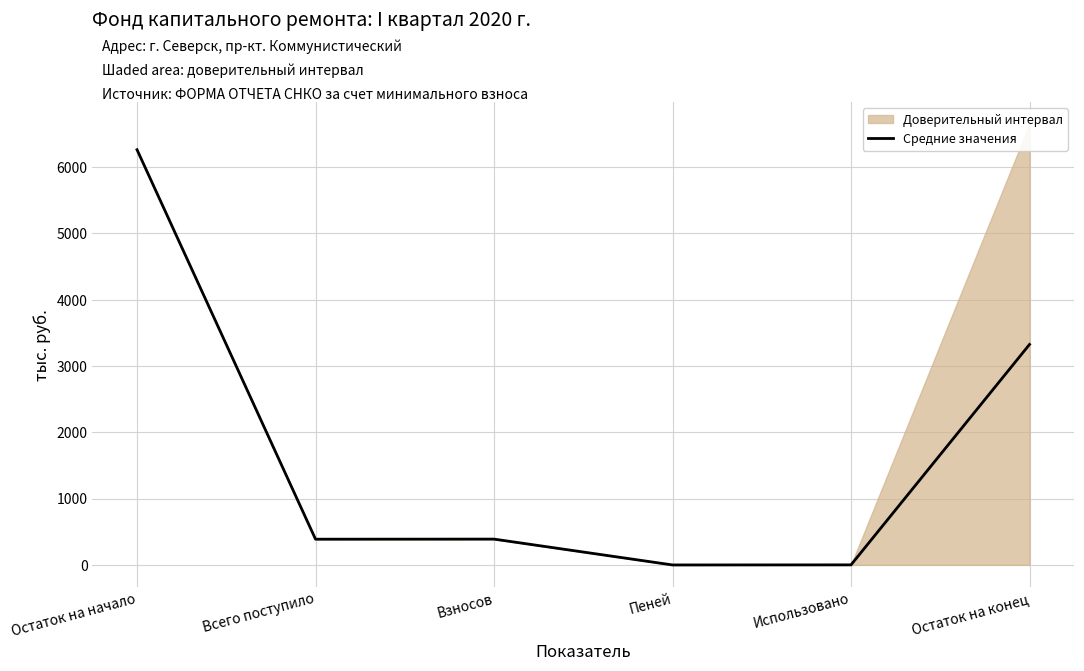

What is the value of the 3rd point from the left?

388.6